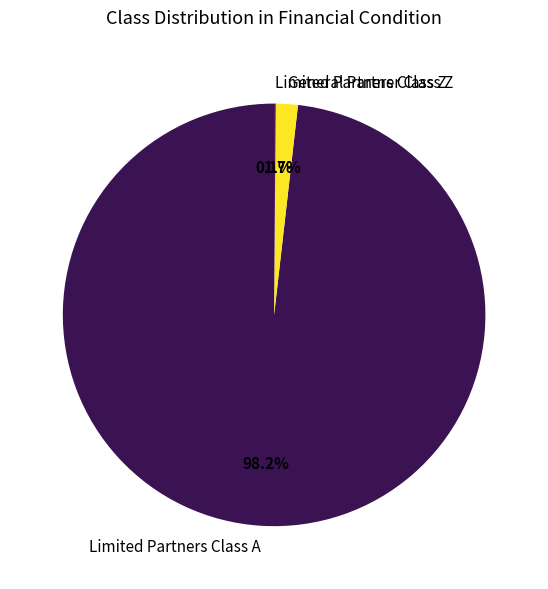

How much of the chart is everything except Limited Partners Class A?

1.8%